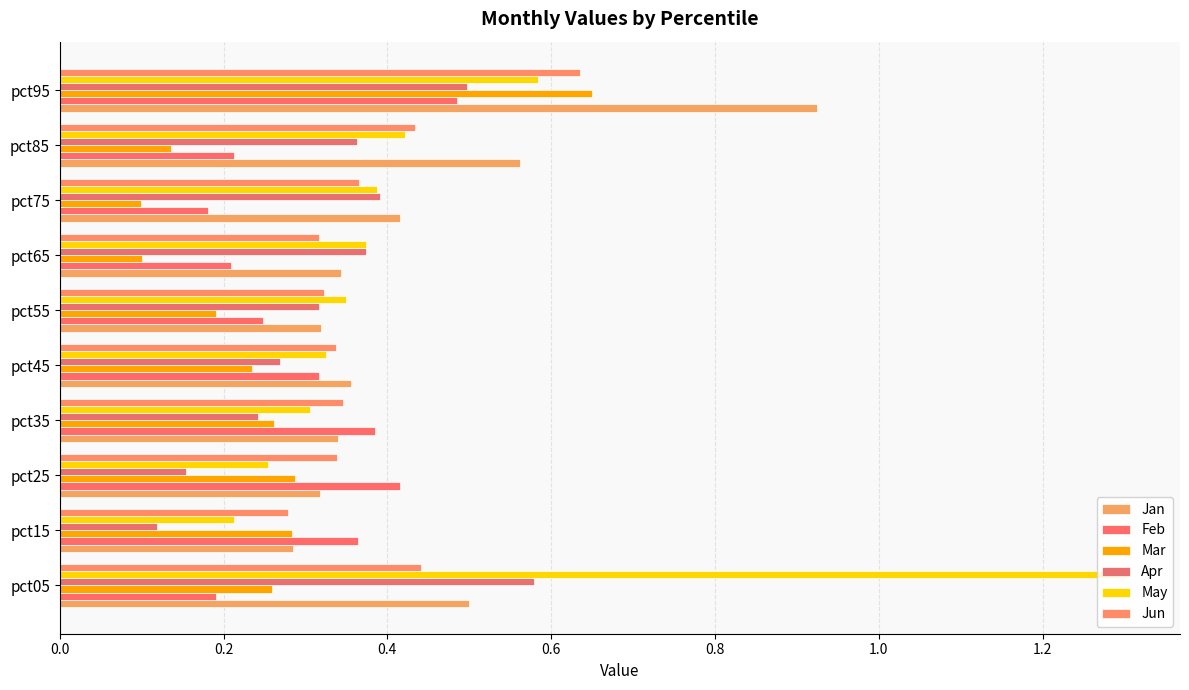

How many Feb values are between 0 and 1?

10